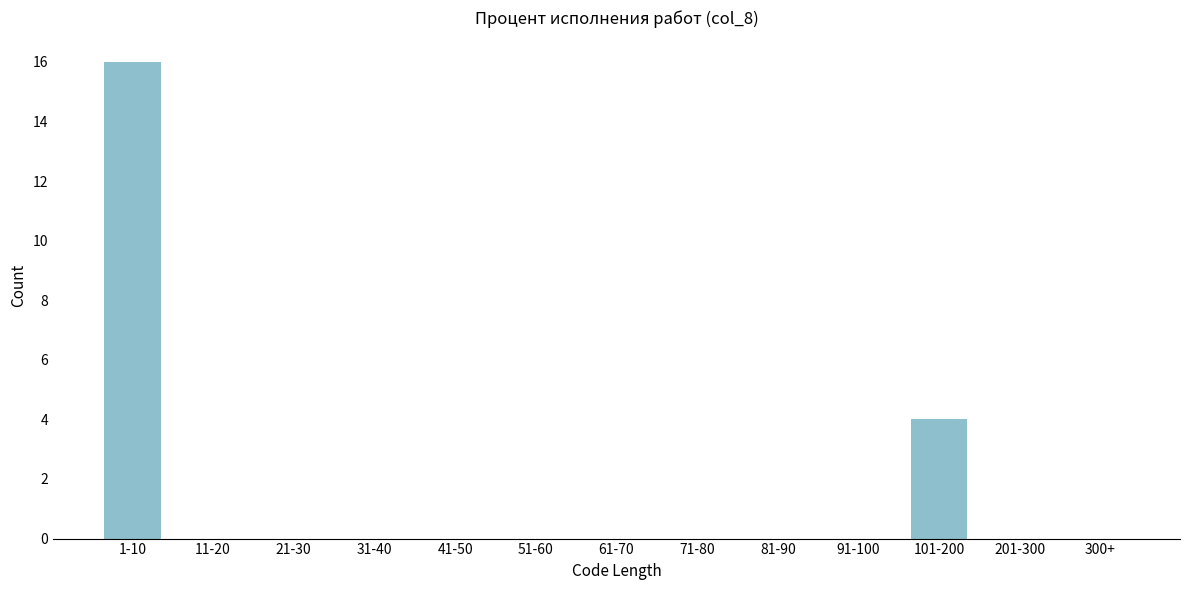

Reading right to left, transcribe all the data shown in this chart.

300+=0	201-300=0	101-200=4	91-100=0	81-90=0	71-80=0	61-70=0	51-60=0	41-50=0	31-40=0	21-30=0	11-20=0	1-10=16